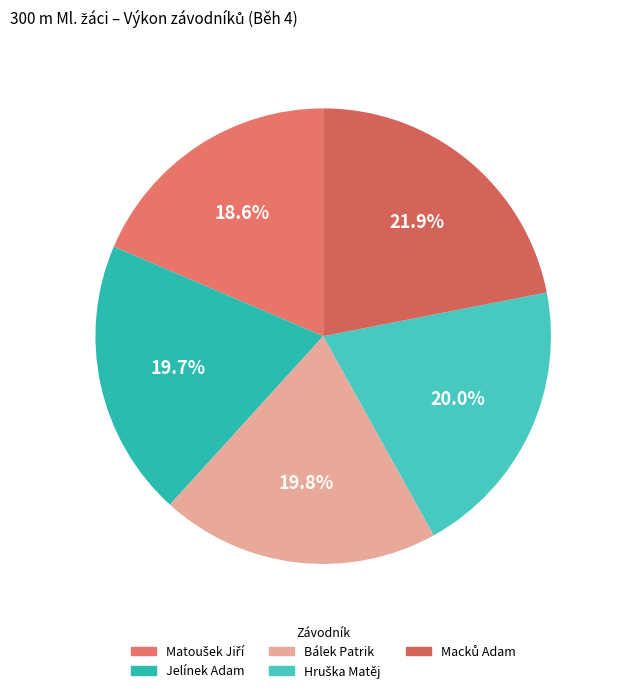

How many segments does this pie chart have?

5